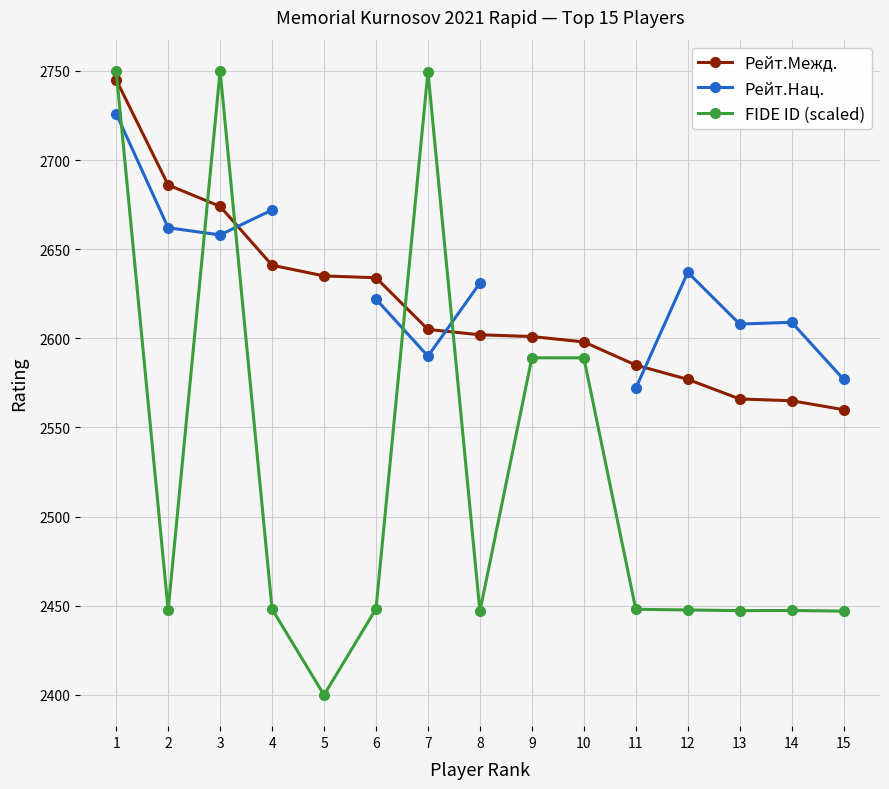

Which series has the widest spread of values?

FIDE ID (scaled)